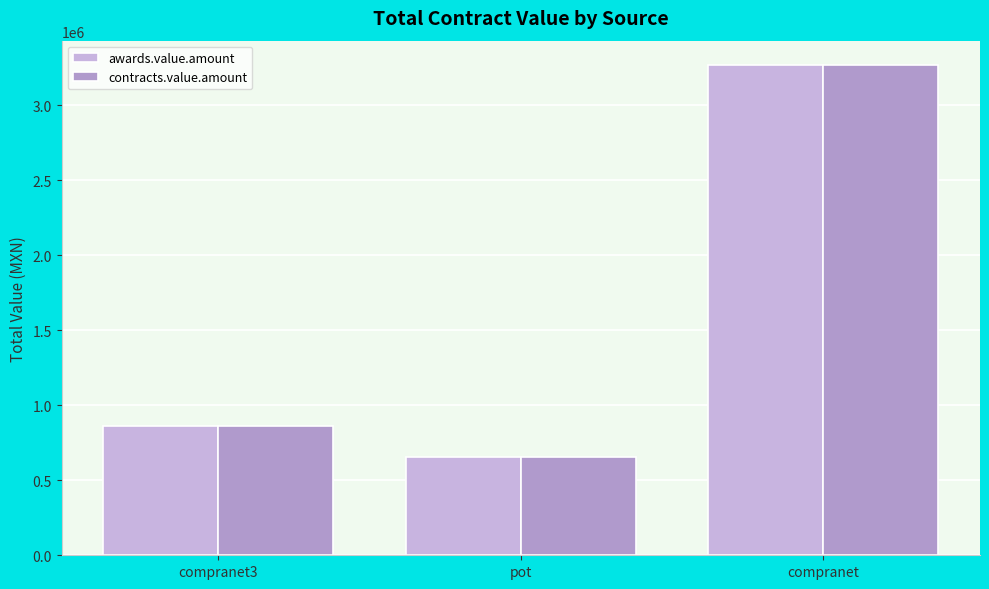

List the labels in order of awards.value.amount value, smallest first.

pot, compranet3, compranet